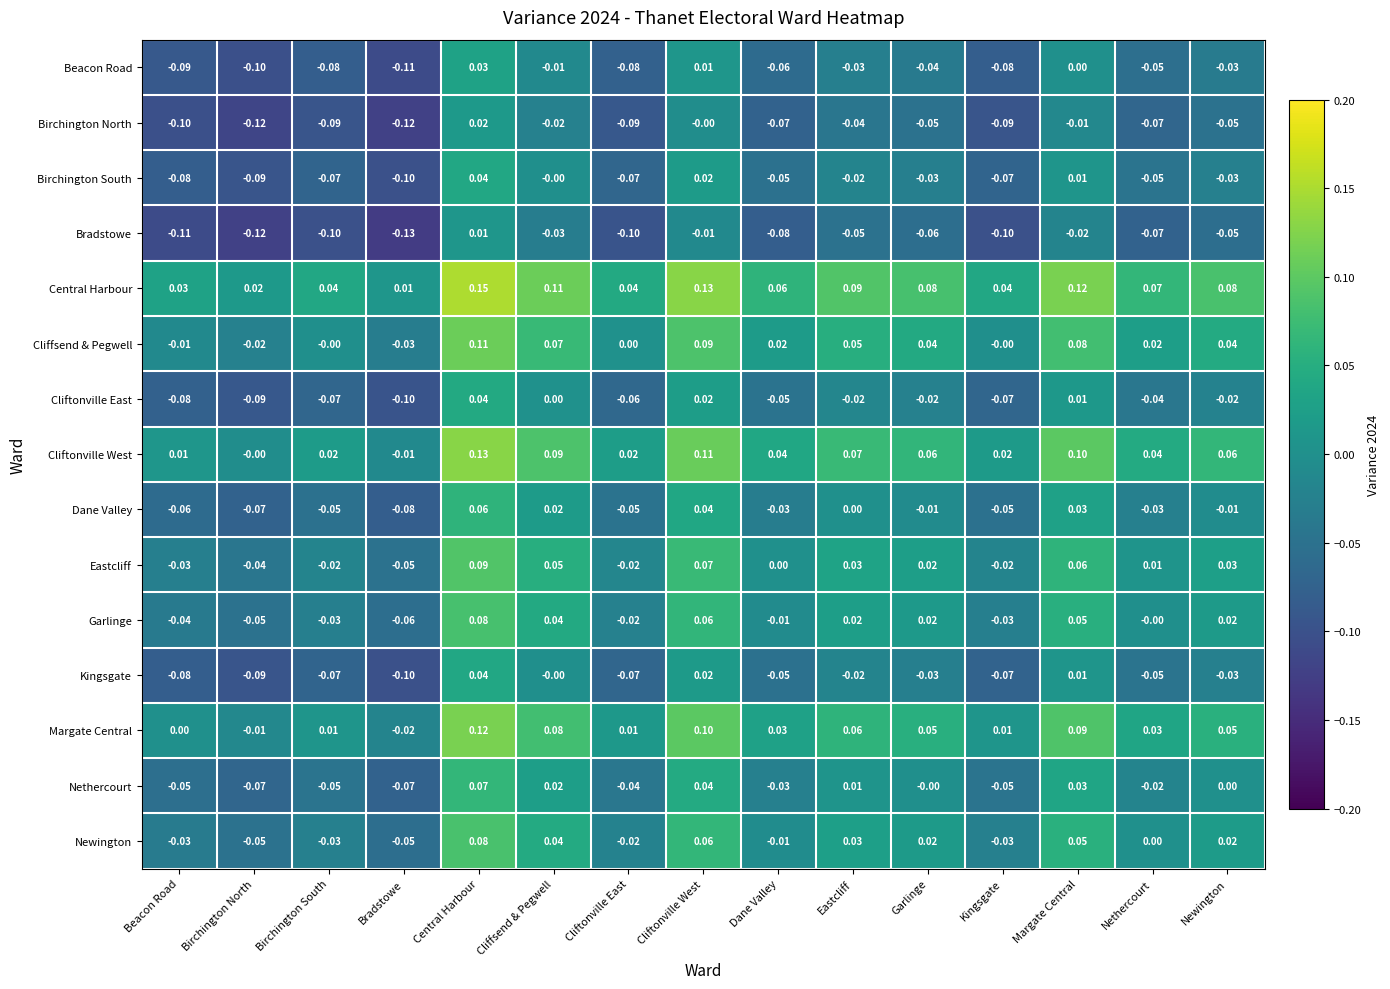

At which label does Birchington South first exceed 0?

Central Harbour